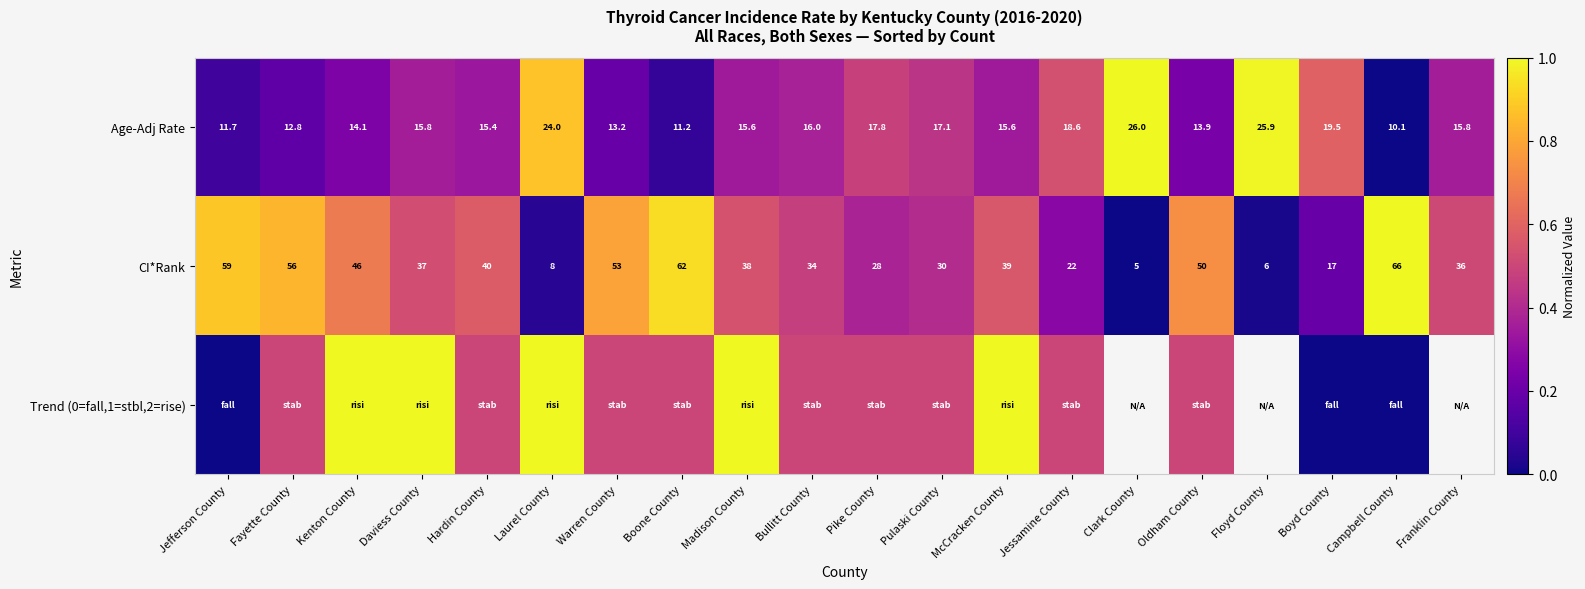

At which label does Age-Adj Rate reach its peak?

Clark County